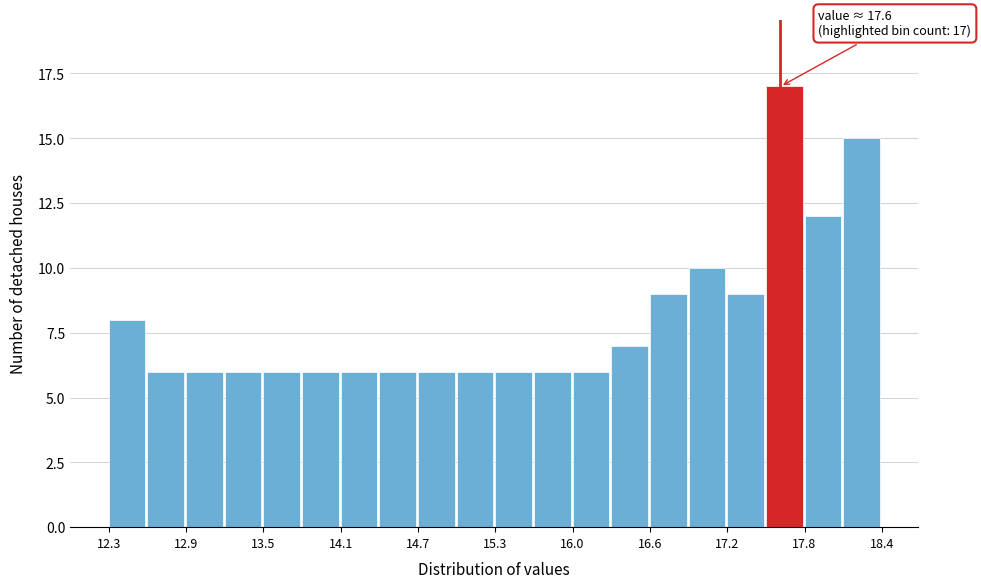

Around what value on the x-axis is the tallest bar? Give the approximate position of its centre, as read against the axis.

17.6